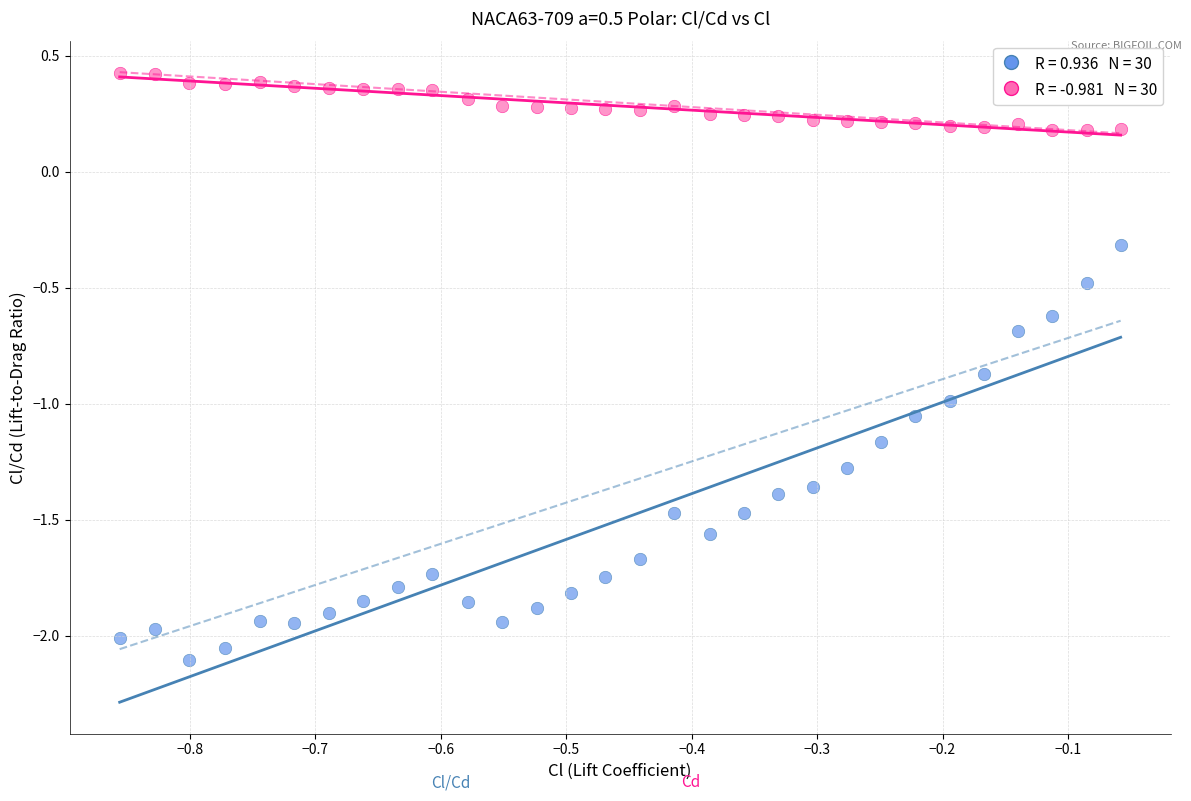

Across all data points, what is the range of X values (max minus min)?

0.8